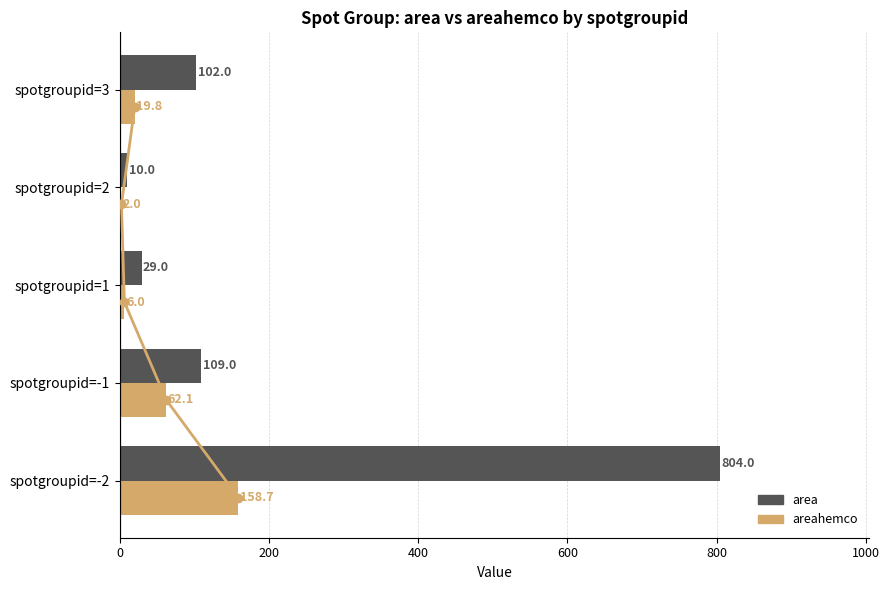

Count the number of categories in the chart.

5